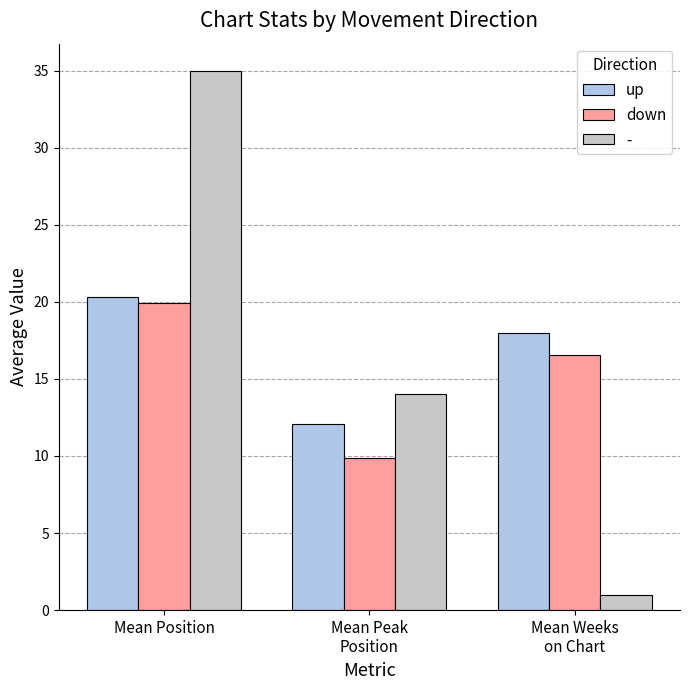

How many bars are there in total?

9